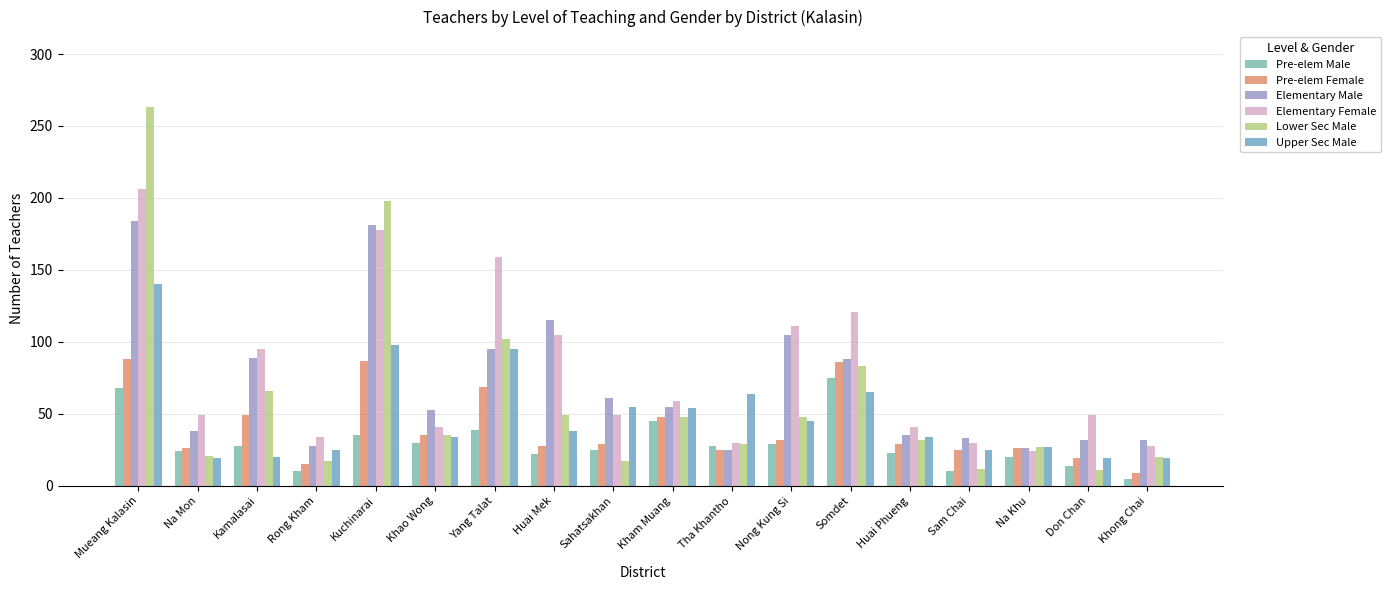

How many groups of bars are there?

18